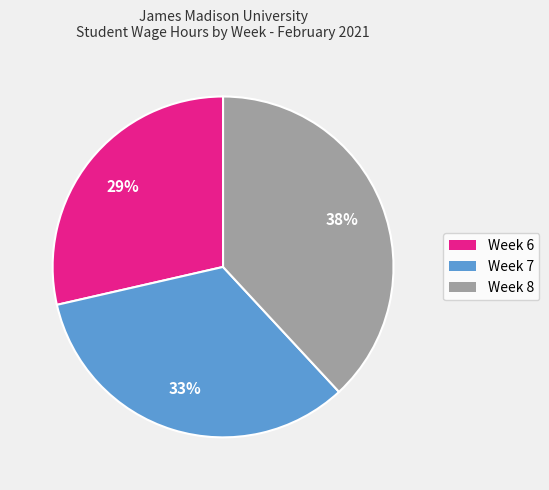

Which slice is the smallest?

Week 6